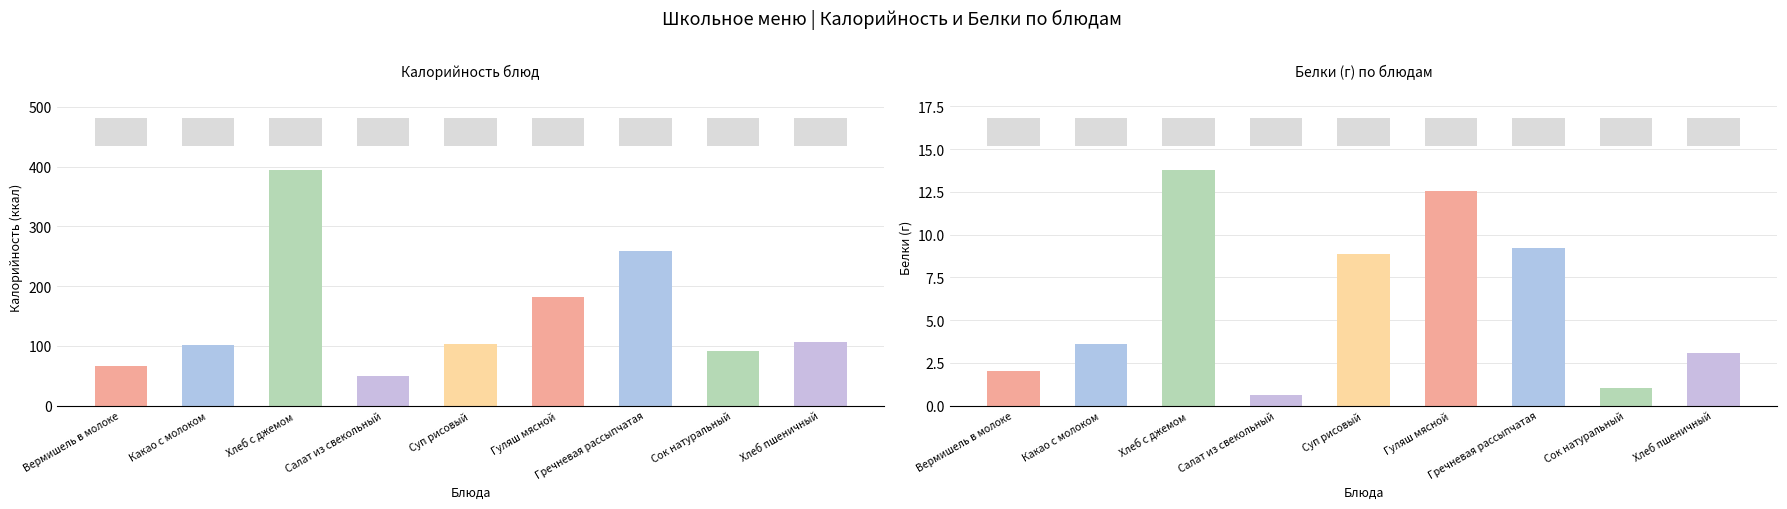

How many data points in Белки are above 3?

6